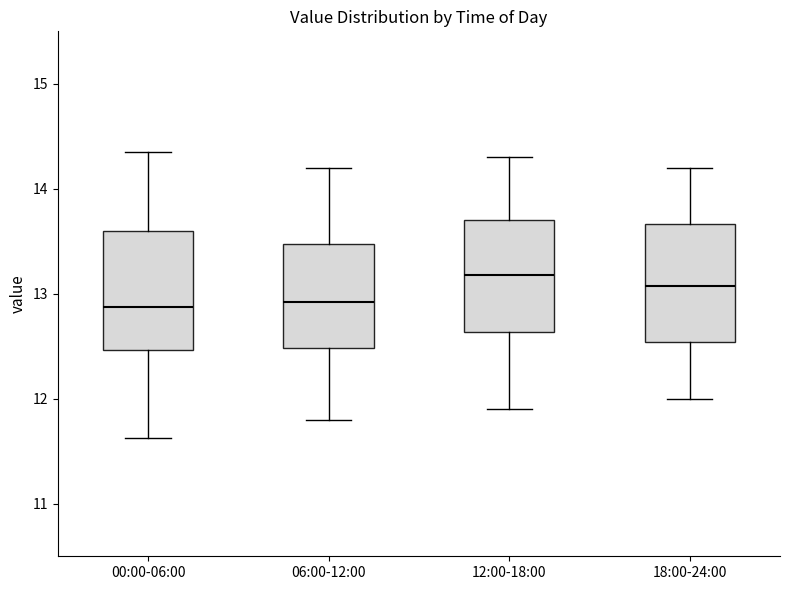

Reading left to right, transcribe this box plot: for each box, give where its median line is, the range the box spans, and where its two whiskers end, as read against the y-axis. The values are not printed on the chart, so give them approximately, as read against the axis.

00:00-06:00: median 12.9, box 12.5 to 13.6, whiskers 11.6 to 14.4
06:00-12:00: median 12.9, box 12.5 to 13.5, whiskers 11.8 to 14.2
12:00-18:00: median 13.2, box 12.6 to 13.7, whiskers 11.9 to 14.3
18:00-24:00: median 13.1, box 12.5 to 13.7, whiskers 12.0 to 14.2